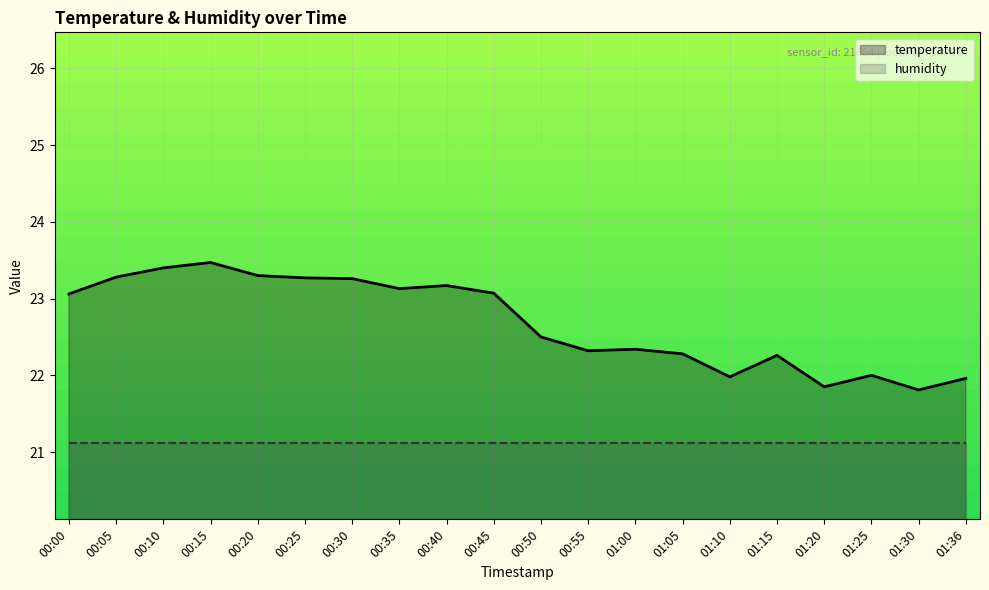

The temperature series shows 23.3 at 00:05. True or false?

True